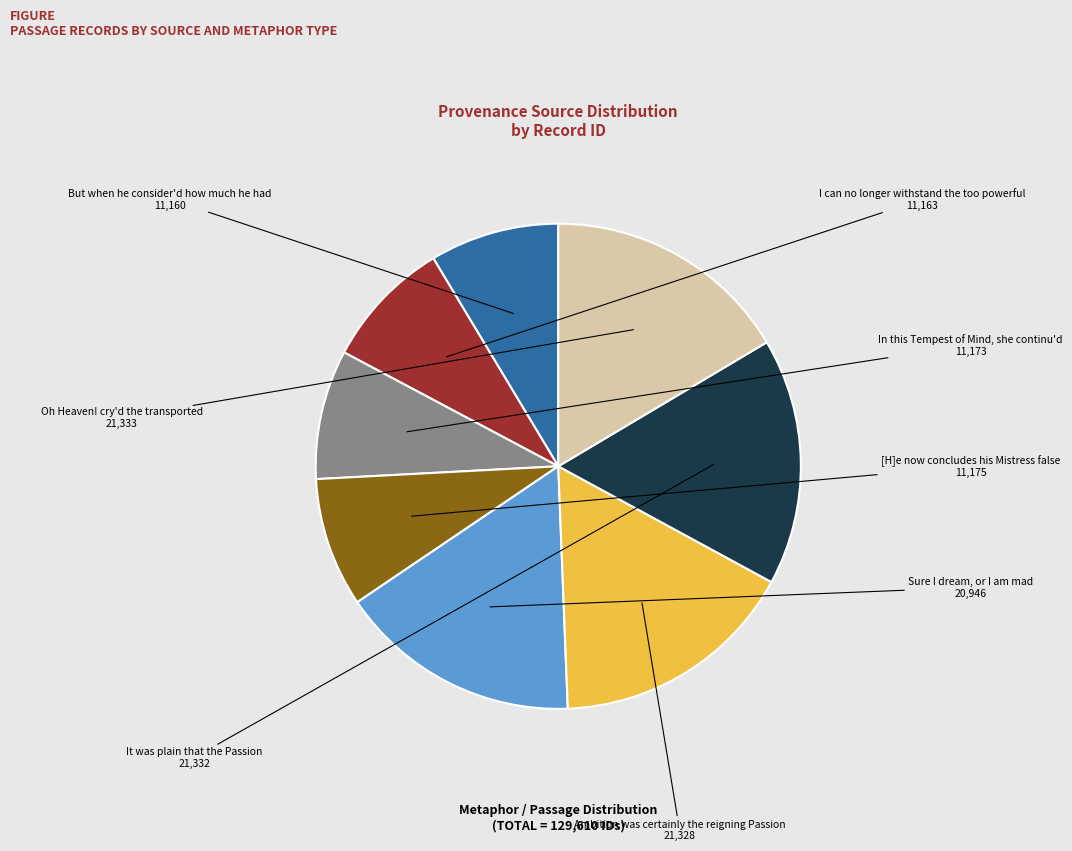

Is there a majority slice in this chart?

No